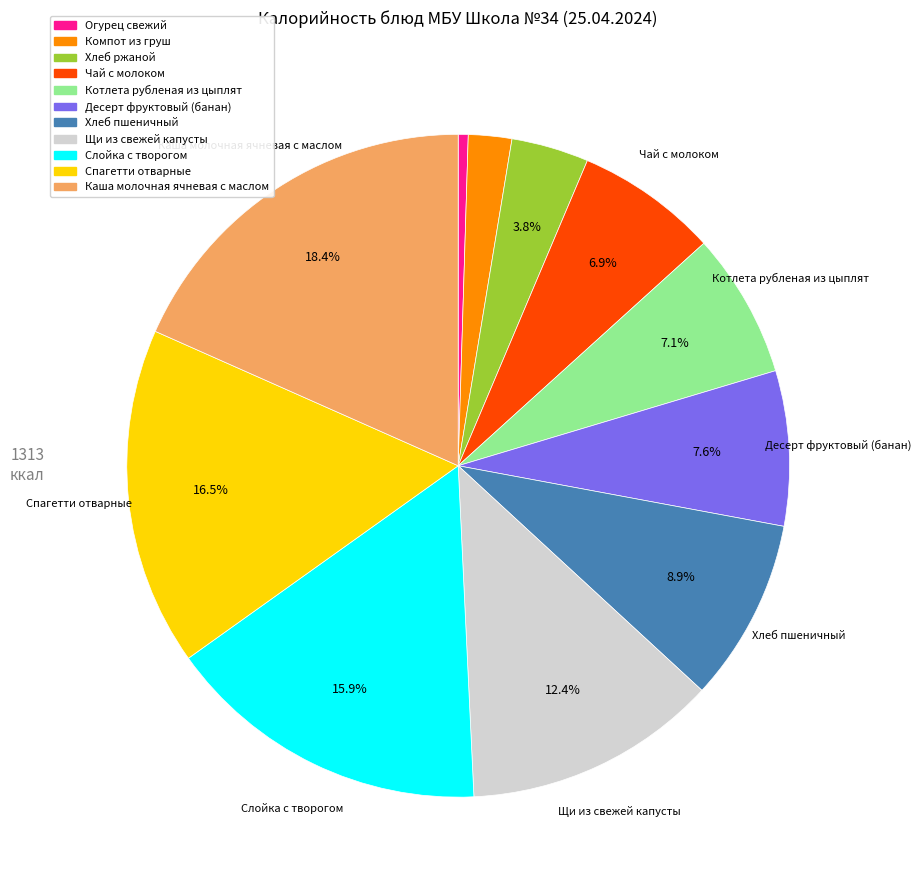

To the nearest percent, what portion does Котлета рубленая из цыплят represent?

7%